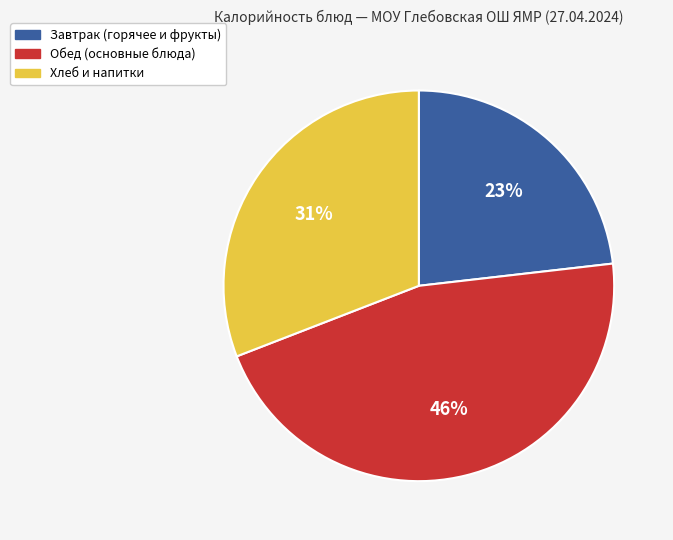

To the nearest percent, what is the average slice percentage?

33%